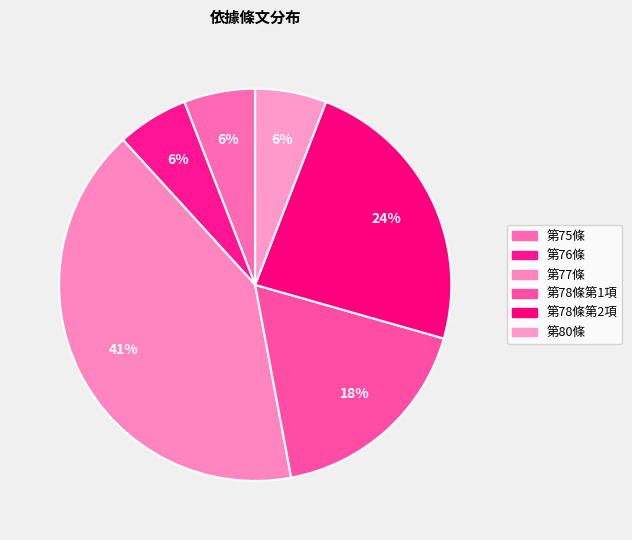

How many segments does this pie chart have?

6